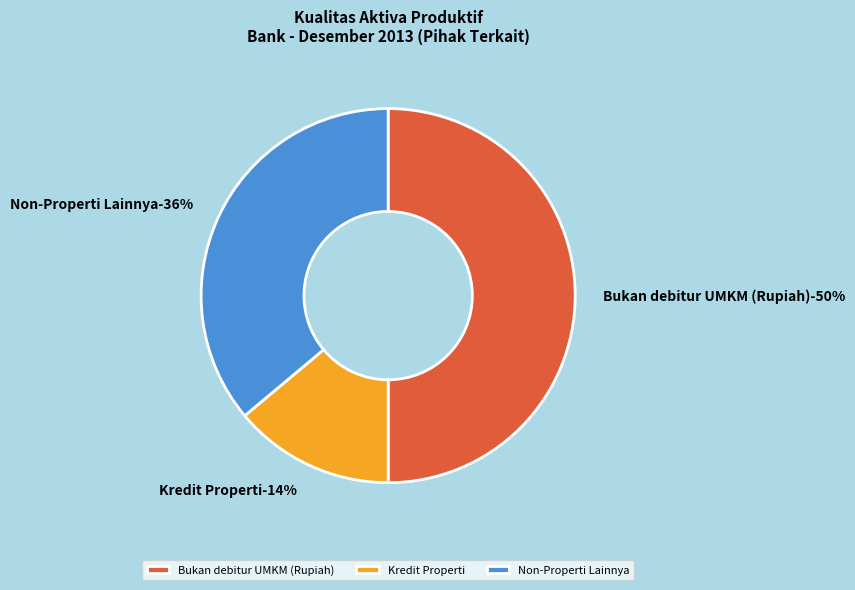

Is it true that Tagihan Akseptasi is 0% of the pie?

True